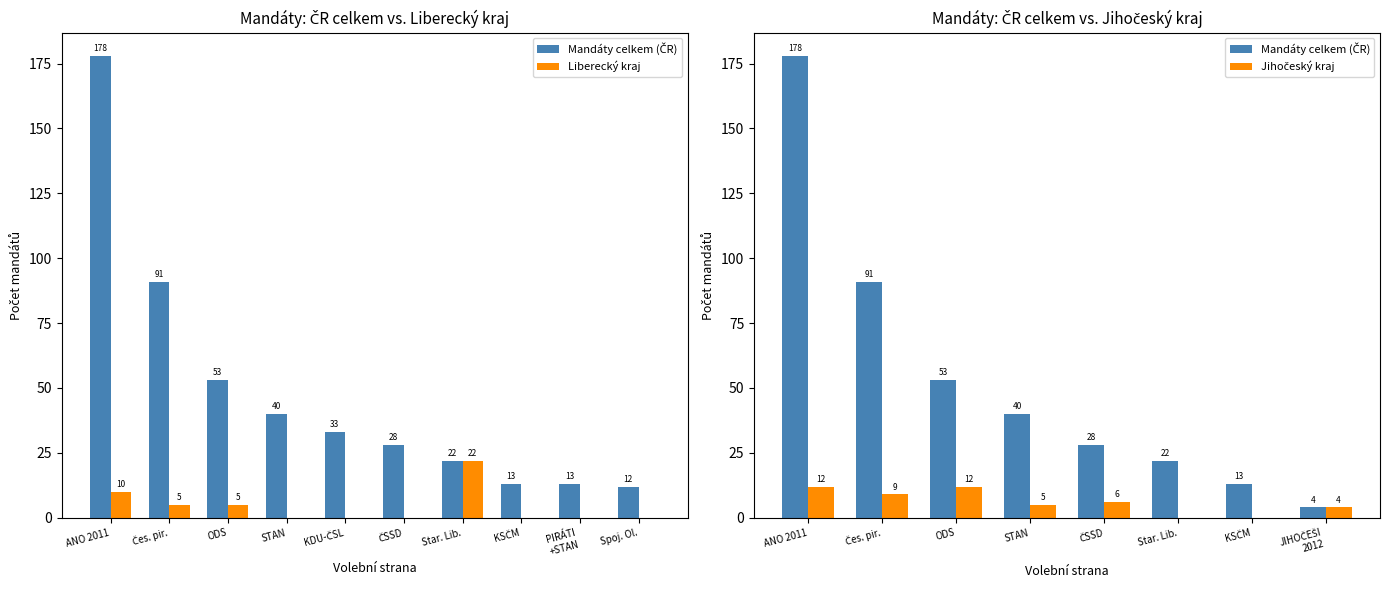

What is the label of the 4th bar from the right?

Star. Lib.